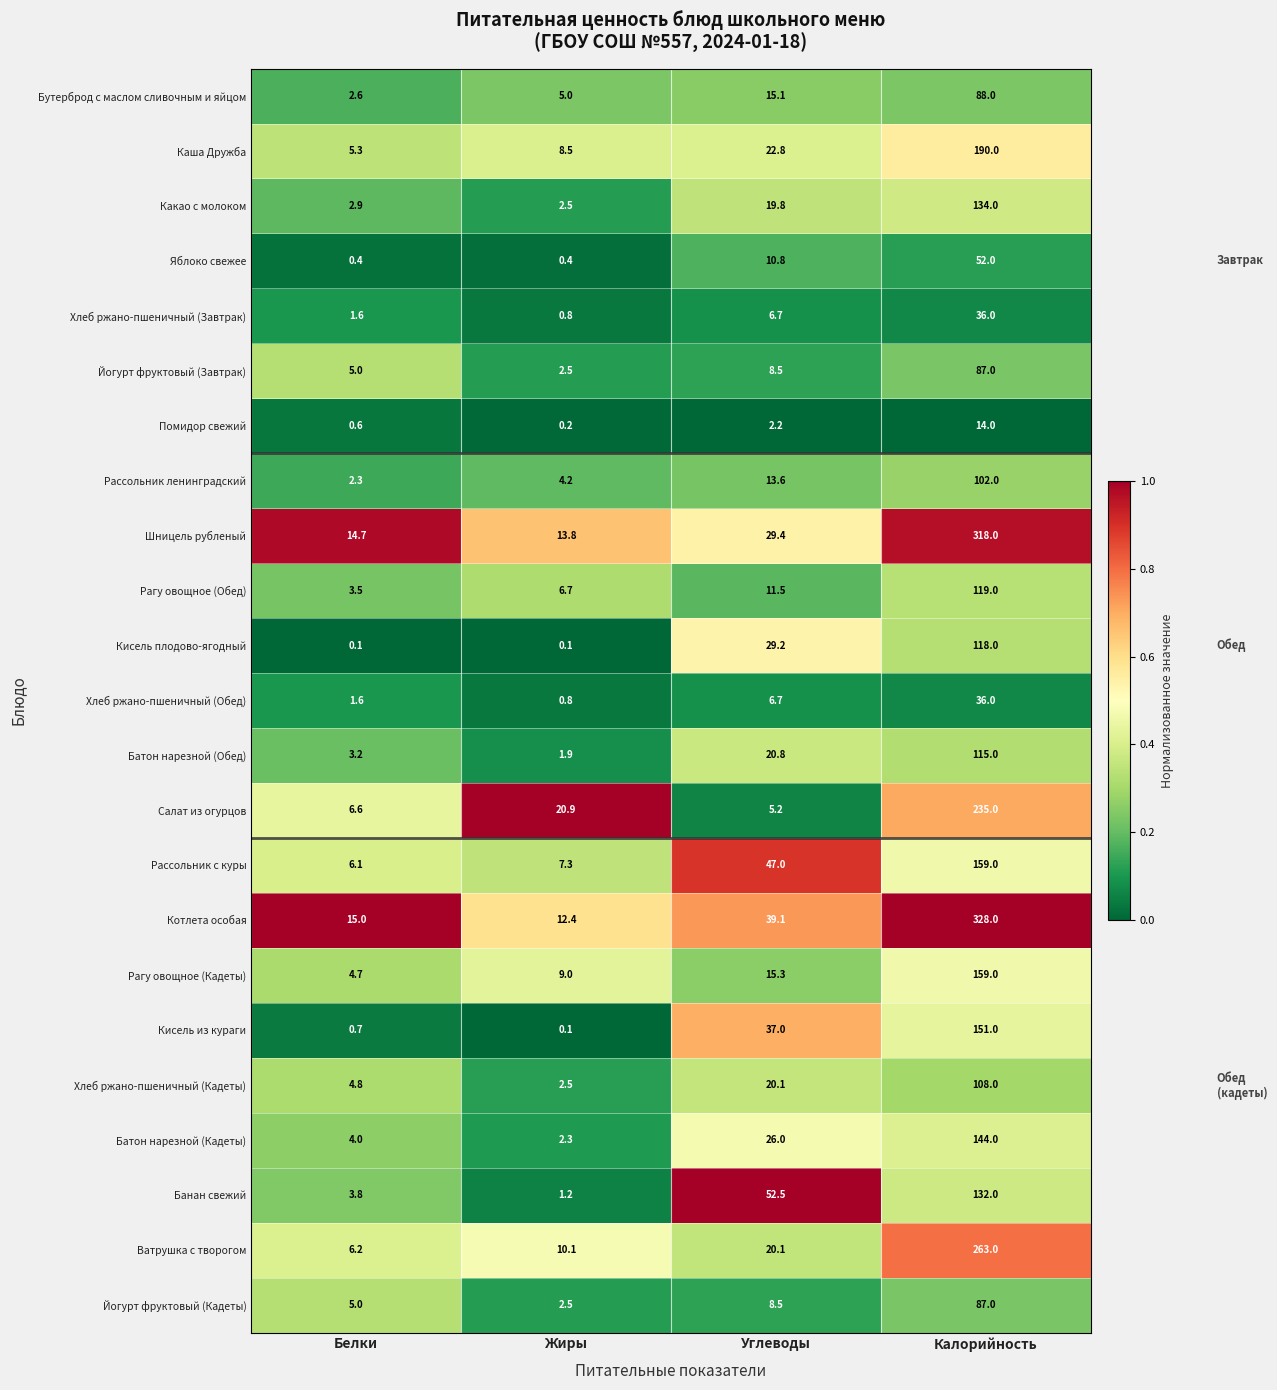

At which label does Рагу овощное (Обед) reach its peak?

Калорийность